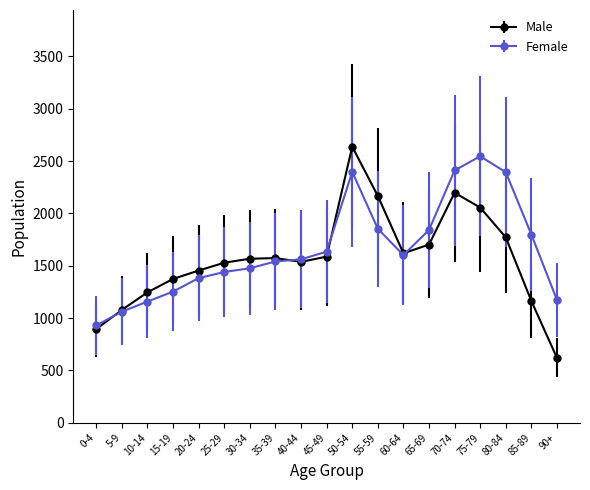

Rank the series by their average value, from highest to lowest.

Female, Male